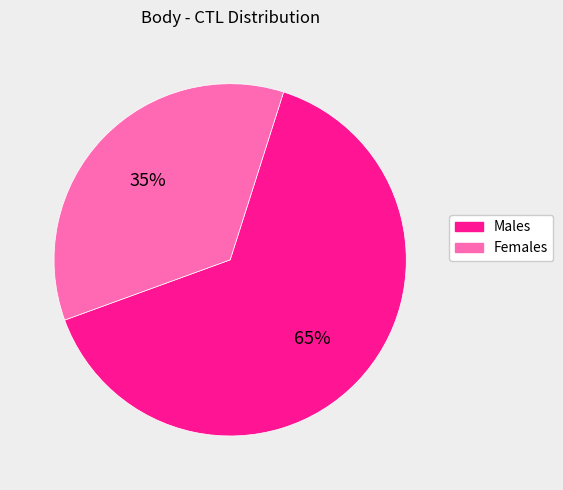

To the nearest percent, what is the average slice percentage?

50%